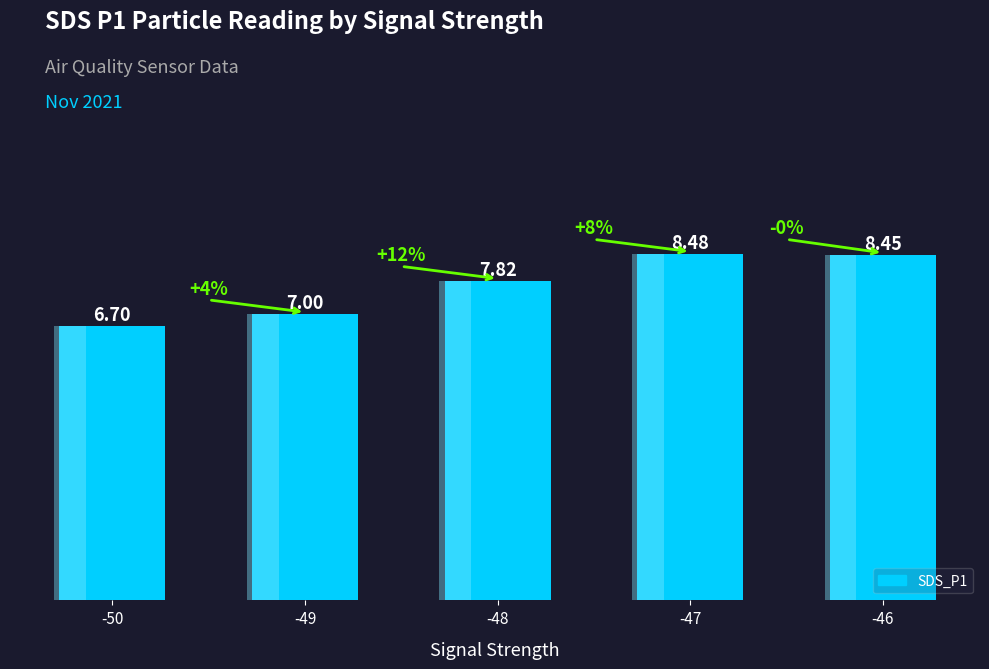

Reading left to right, transcribe all the data shown in this chart.

-50=6.7	-49=7.0	-48=7.8	-47=8.5	-46=8.4